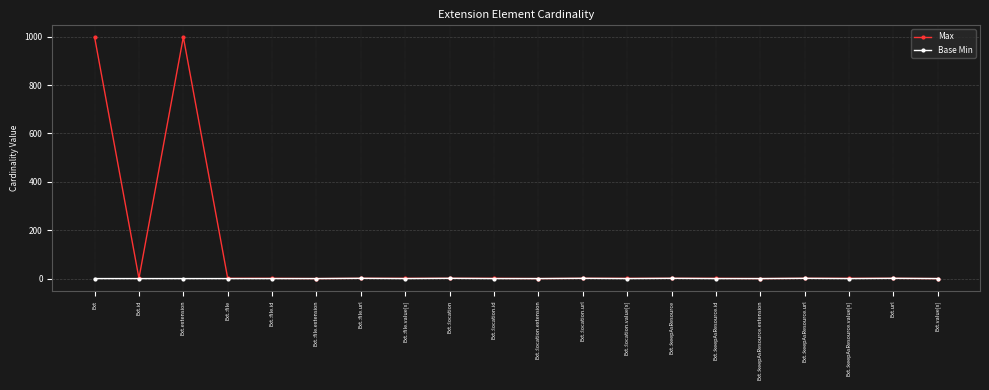

True or false: Base Min has more than 2 points higher than both neighbors.

True